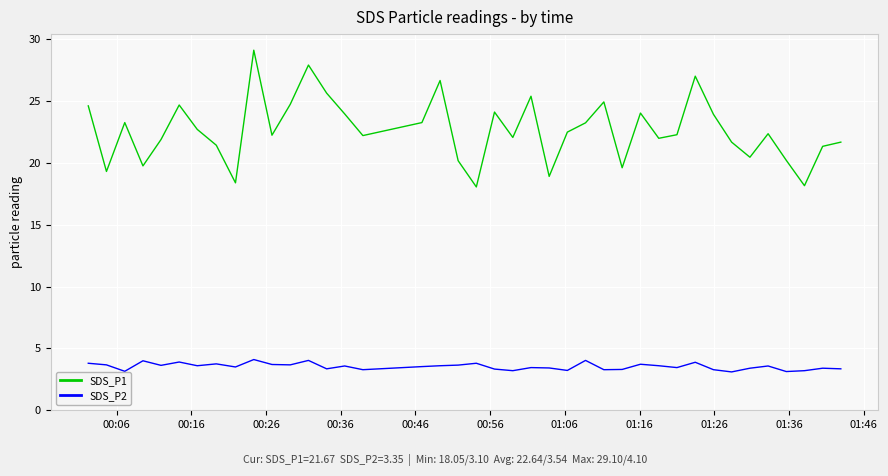

What is the smallest value displayed?

3.1